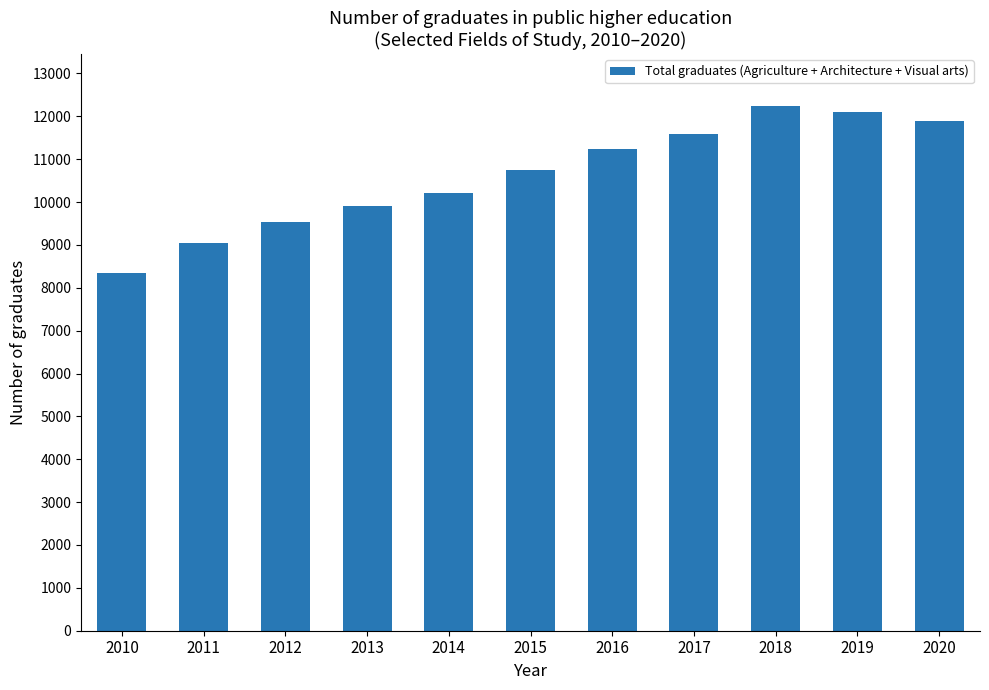

Reading left to right, what are all the values shown in this chart?

2010=8354	2011=9043	2012=9529	2013=9917	2014=10202	2015=10754	2016=11235	2017=11593	2018=12232	2019=12100	2020=11895